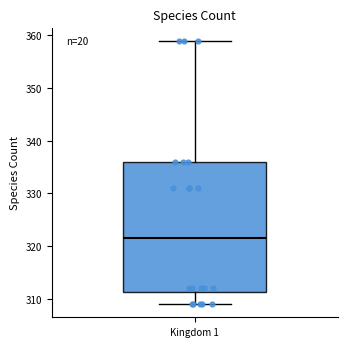

Transcribe this box plot: give where the median line is, the range the box spans, and where the two whiskers end, as read against the y-axis. The values are not printed on the chart, so give them approximately, as read against the axis.

median 322, box 311 to 336, whiskers 309 to 359